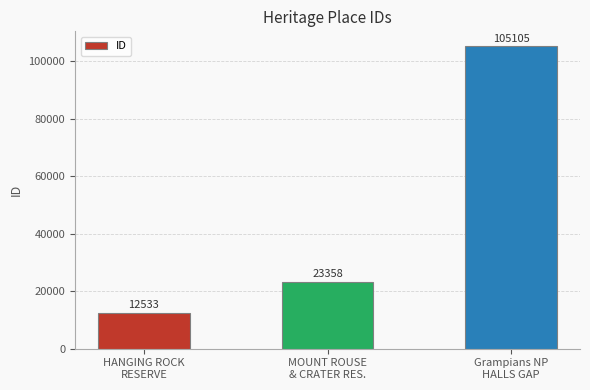

How many bars are there in total?

3